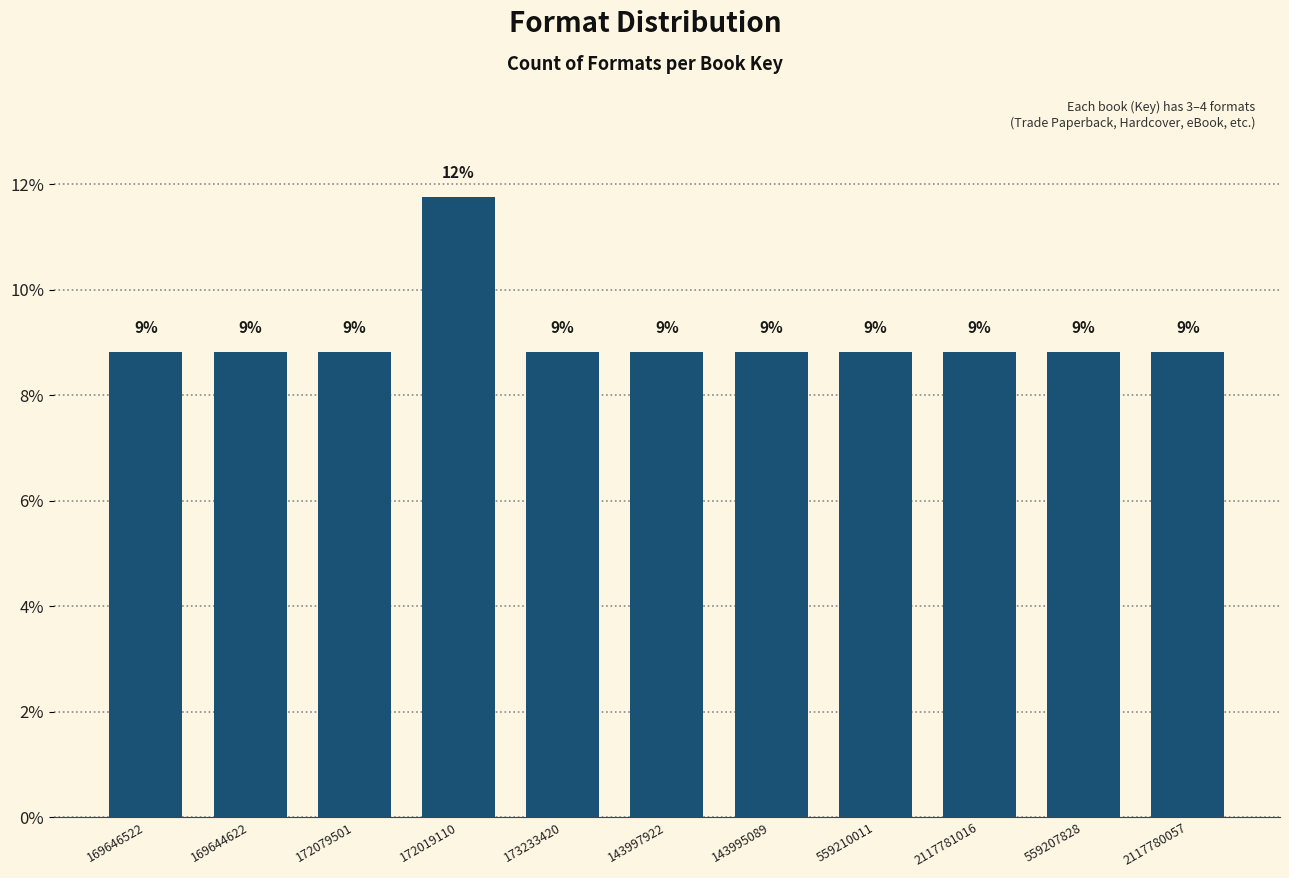

Does the chart contain any negative values?

No